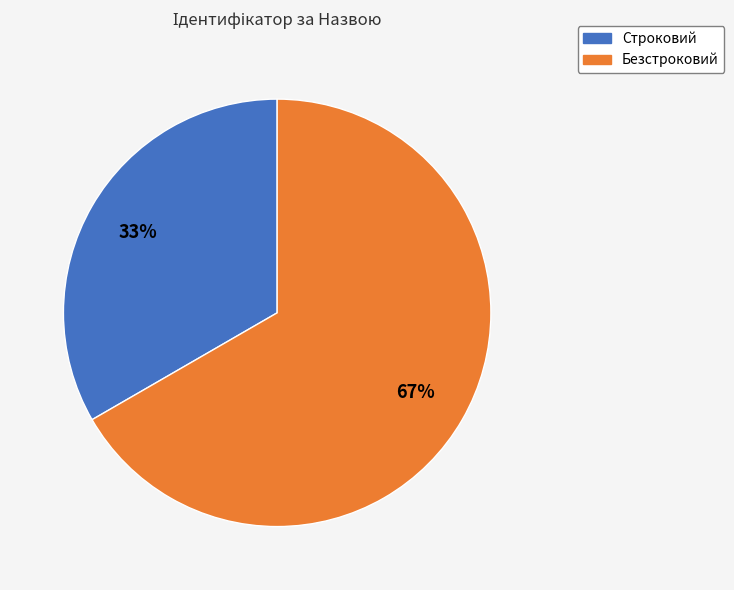

Which slice is the smallest?

Строковий